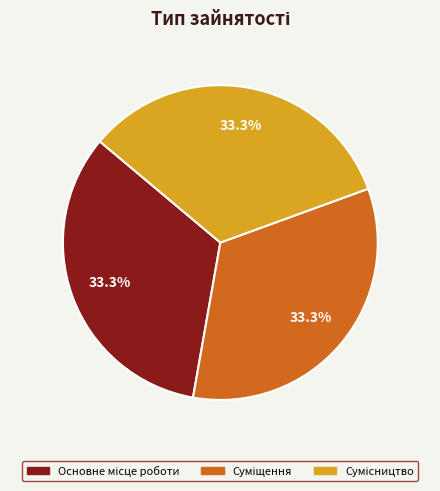

Is there a majority slice in this chart?

No